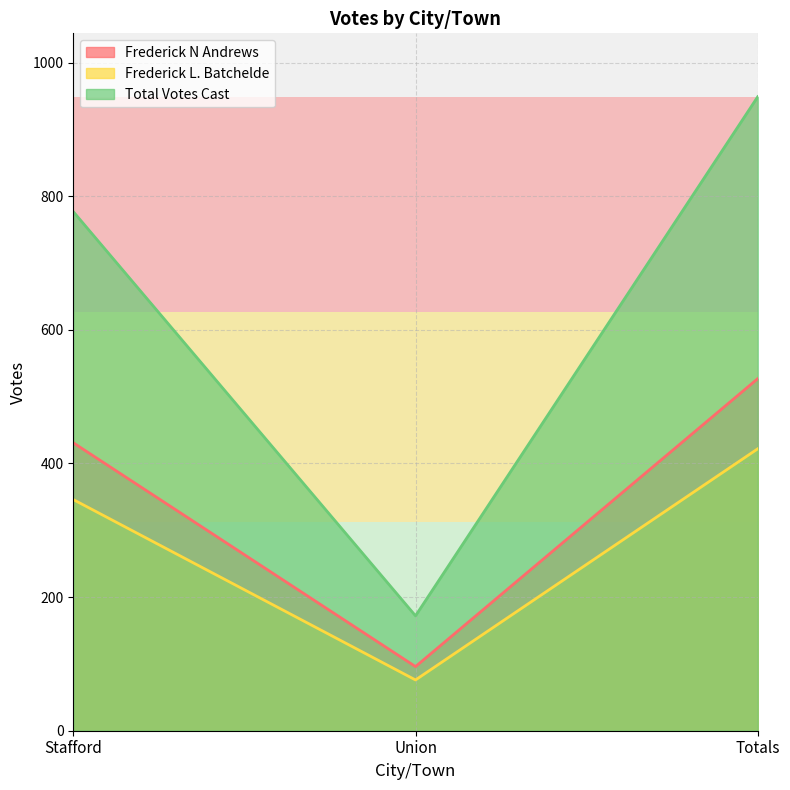

True or false: Frederick N Andrews has a value of 151 at Union.

False